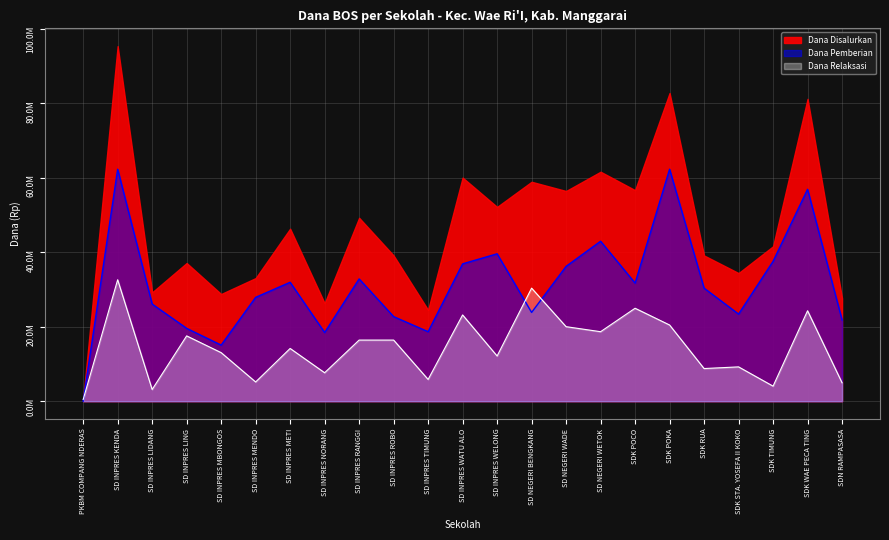

The value of Dana Relaksasi at SD INPRES METI is 24277321. True or false?

False